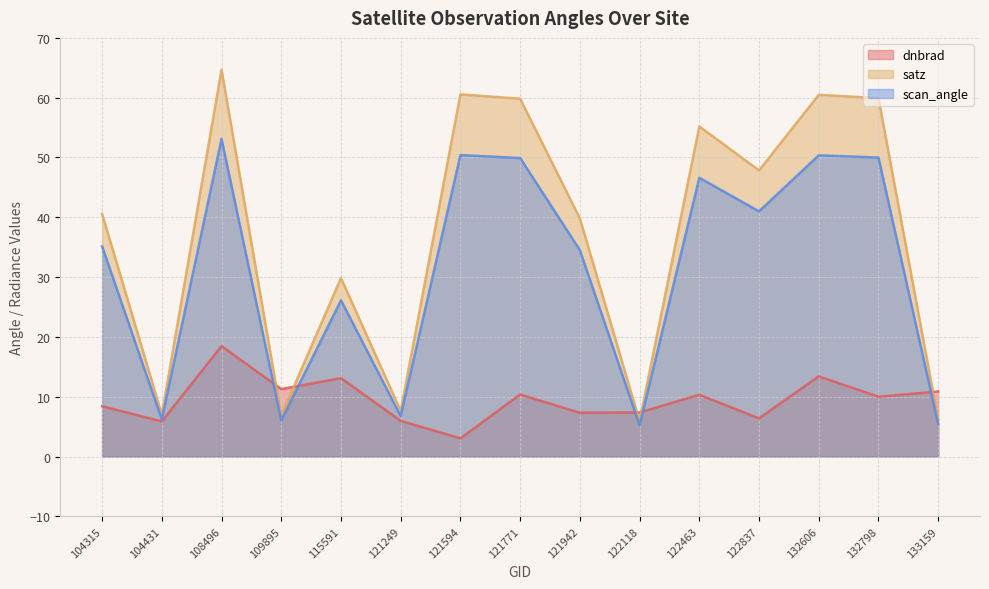

How many values in the dnbrad series exceed 9?

8